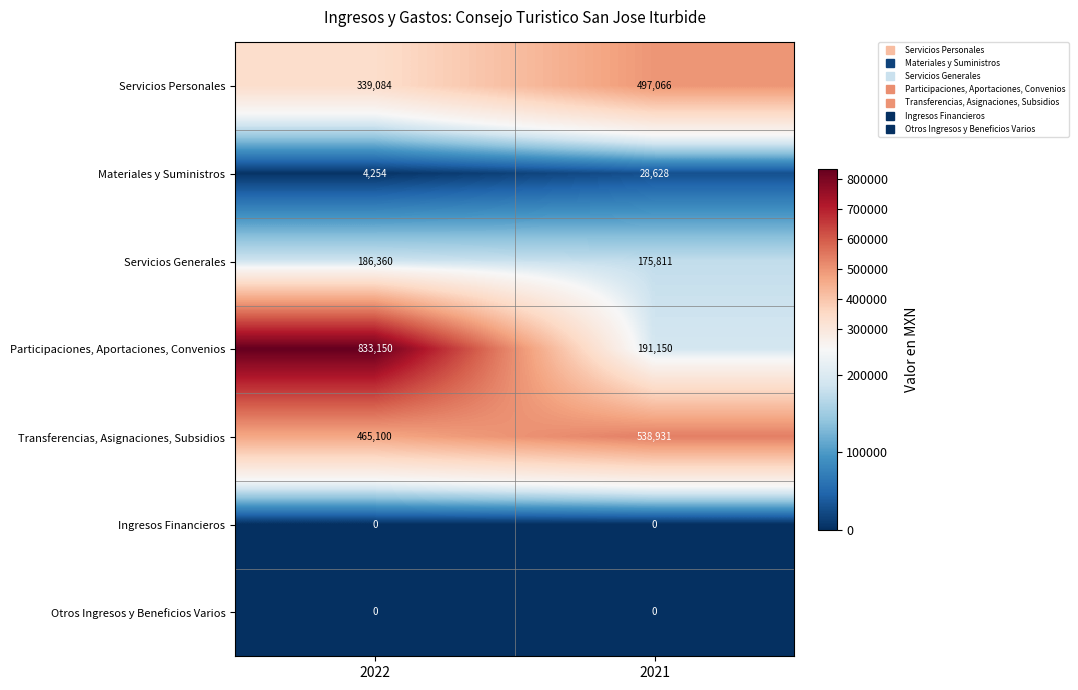

How many categories are shown in the chart?

2